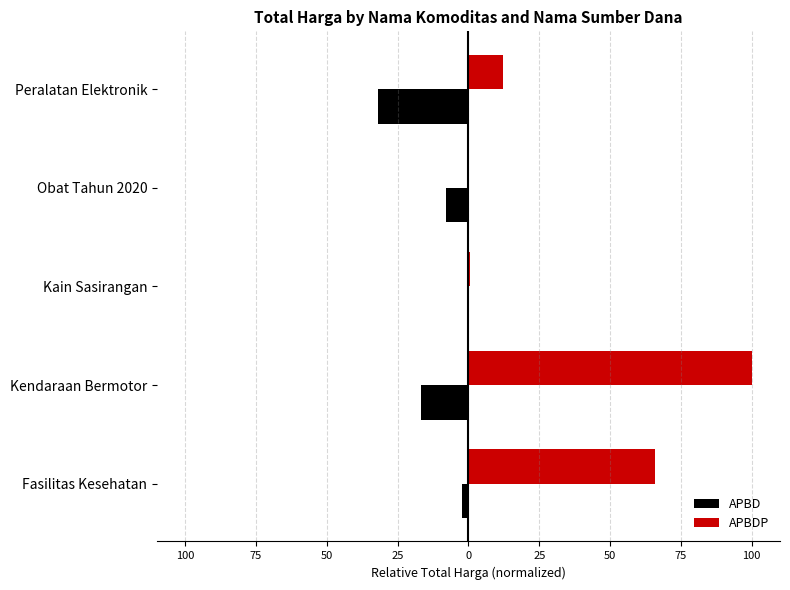

What are all the series names shown in the legend?

APBD, APBDP